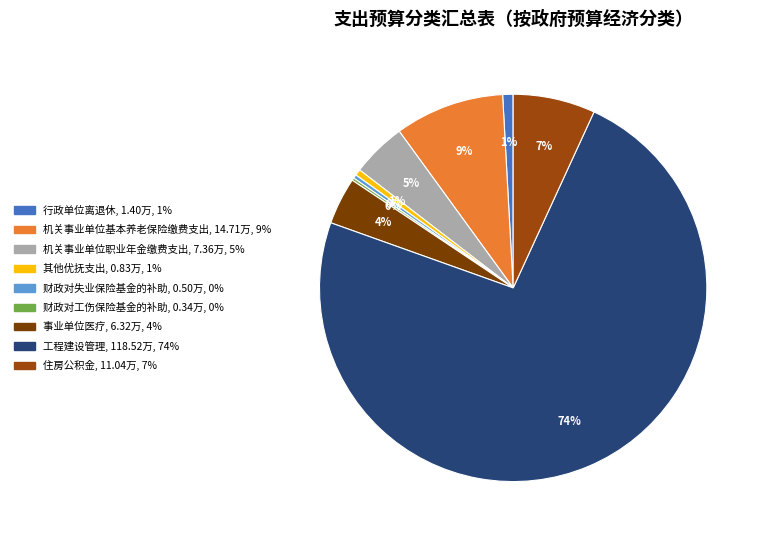

What percentage is the 机关事业单位职业年金缴费支出 slice, to the nearest percent?

5%